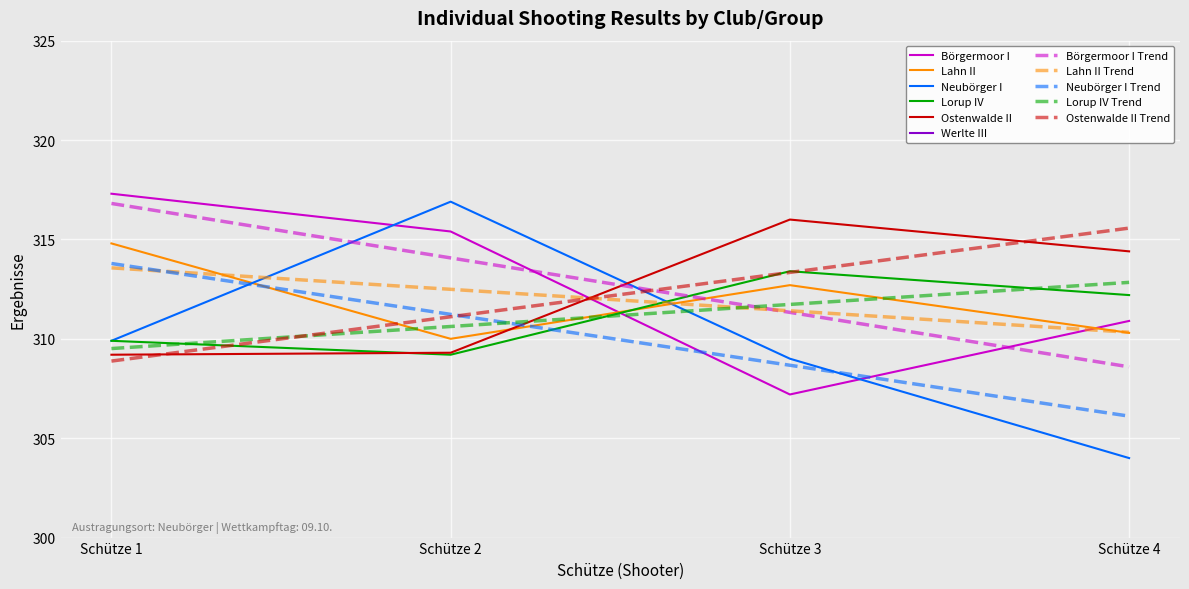

The Lorup IV series shows 312.2 at Schütze 4. True or false?

True